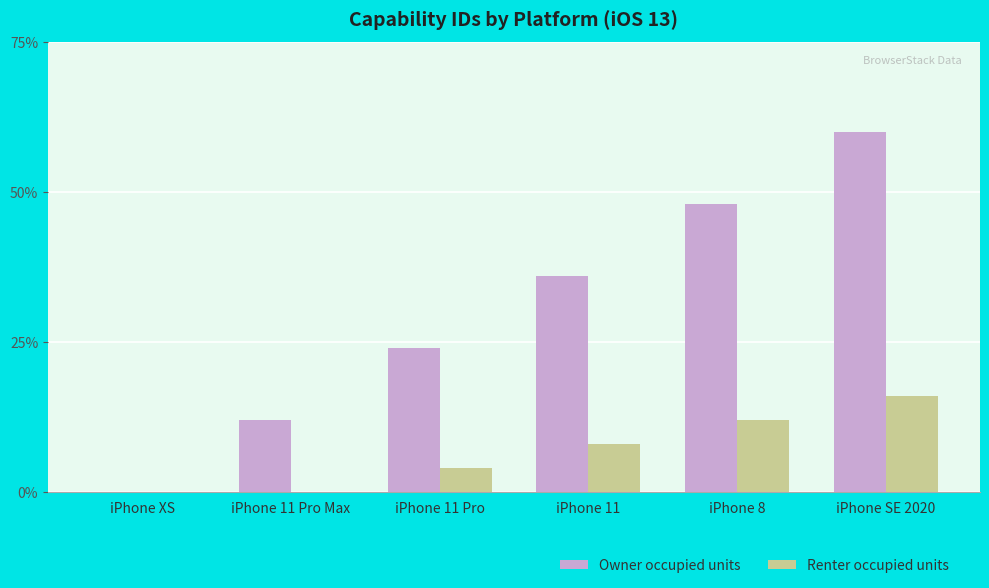

Does the chart contain stacked bars?

No